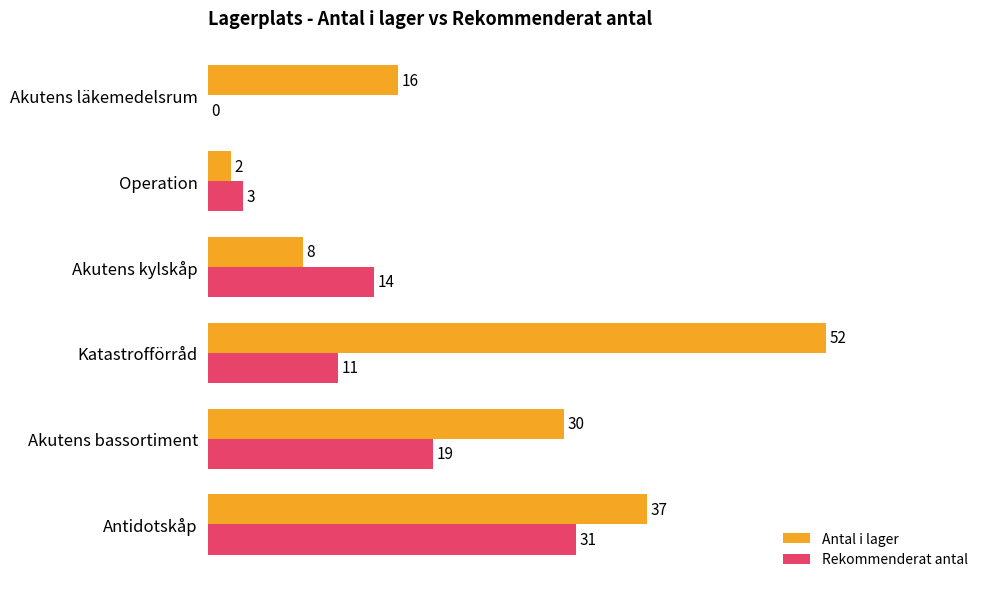

Is the value of Antal i lager at Akutens kylskåp greater than the value of Rekommenderat antal at Operation?

Yes